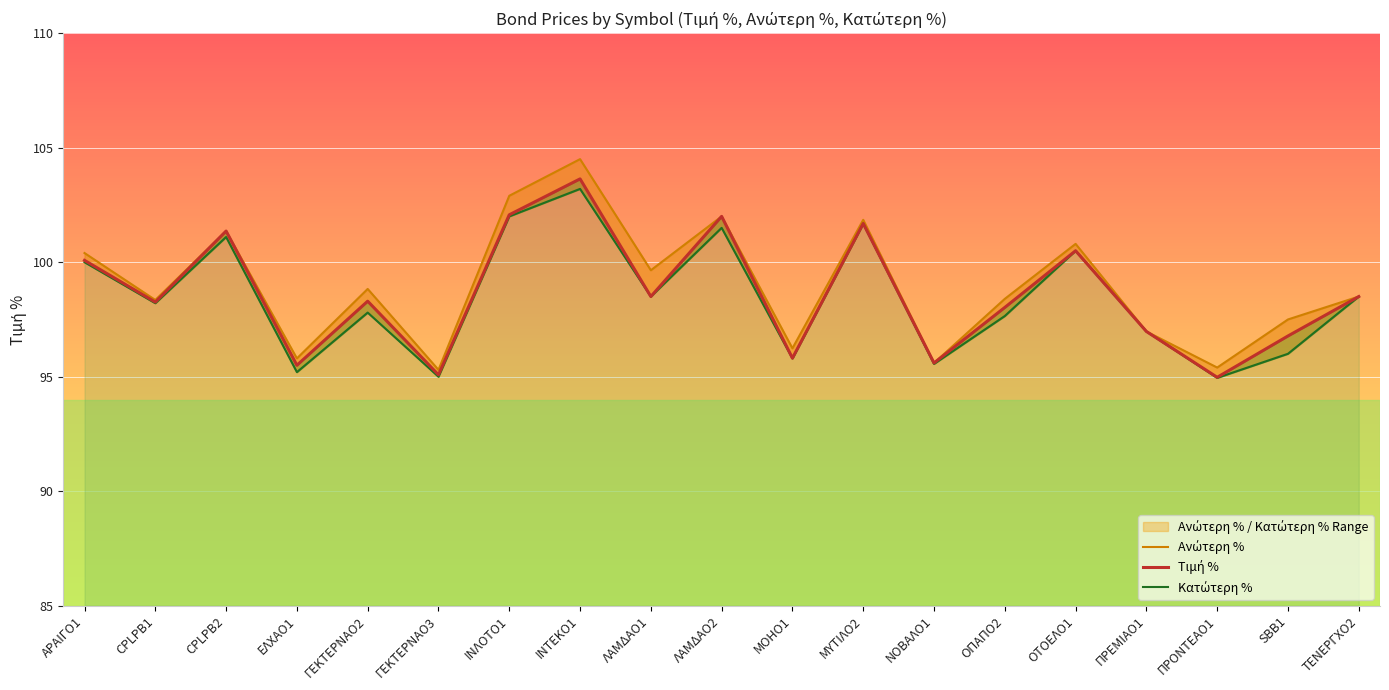

How many categories are shown in the chart?

19